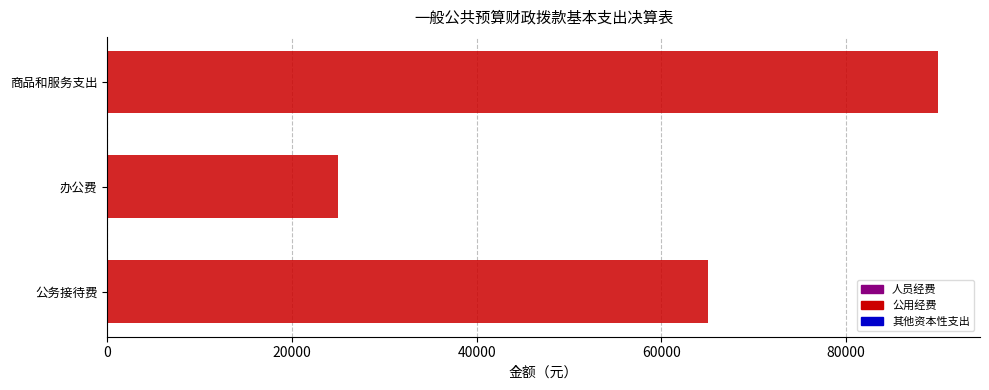

True or false: the data shows 65000 at 公务接待费.

True